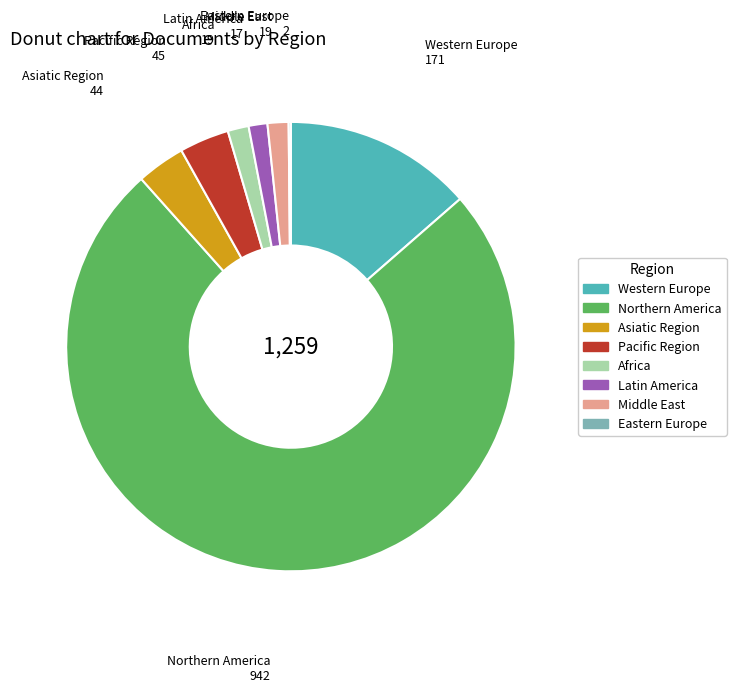

Between Pacific Region and Latin America, which is larger?

Pacific Region